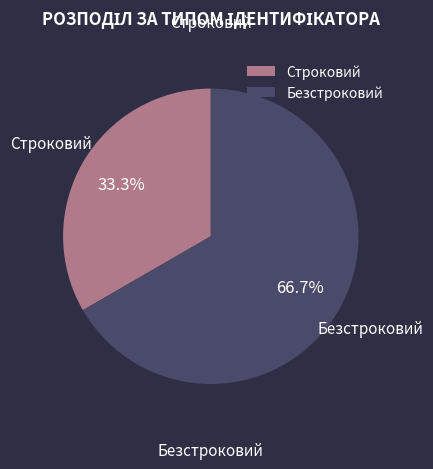

What portion of the pie excludes Строковий?

66.7%